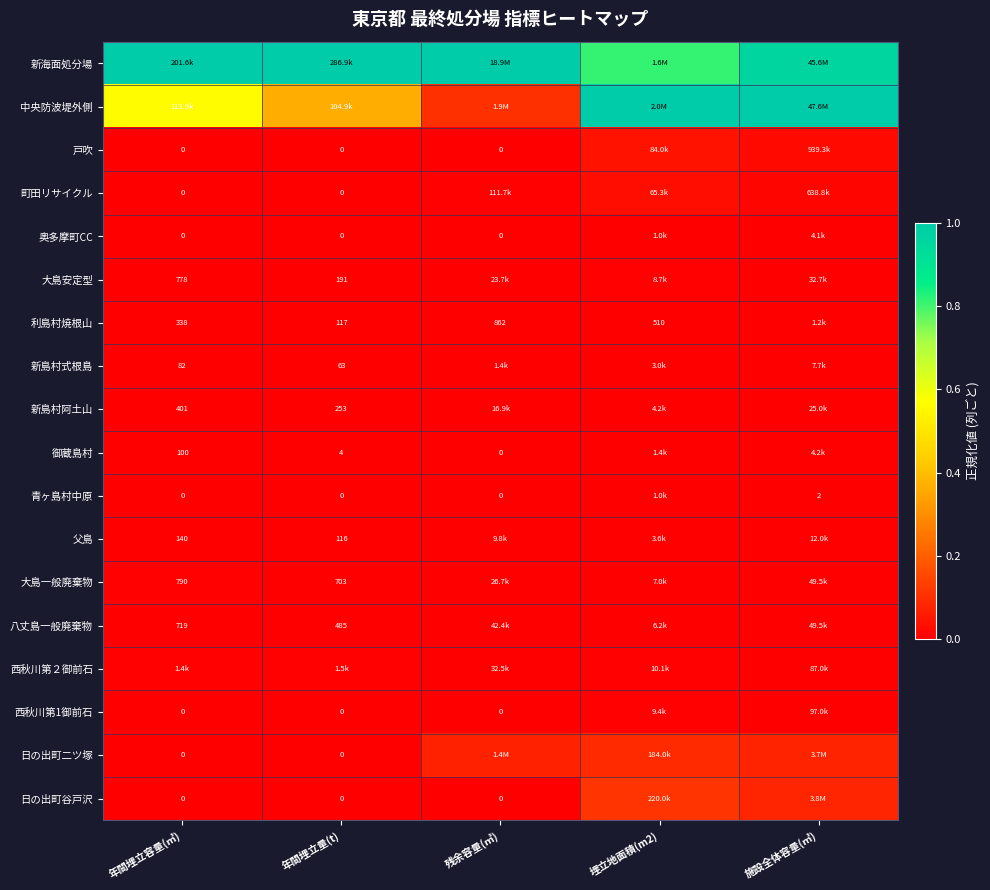

How many data points in 御蔵島村 are above 0?

4